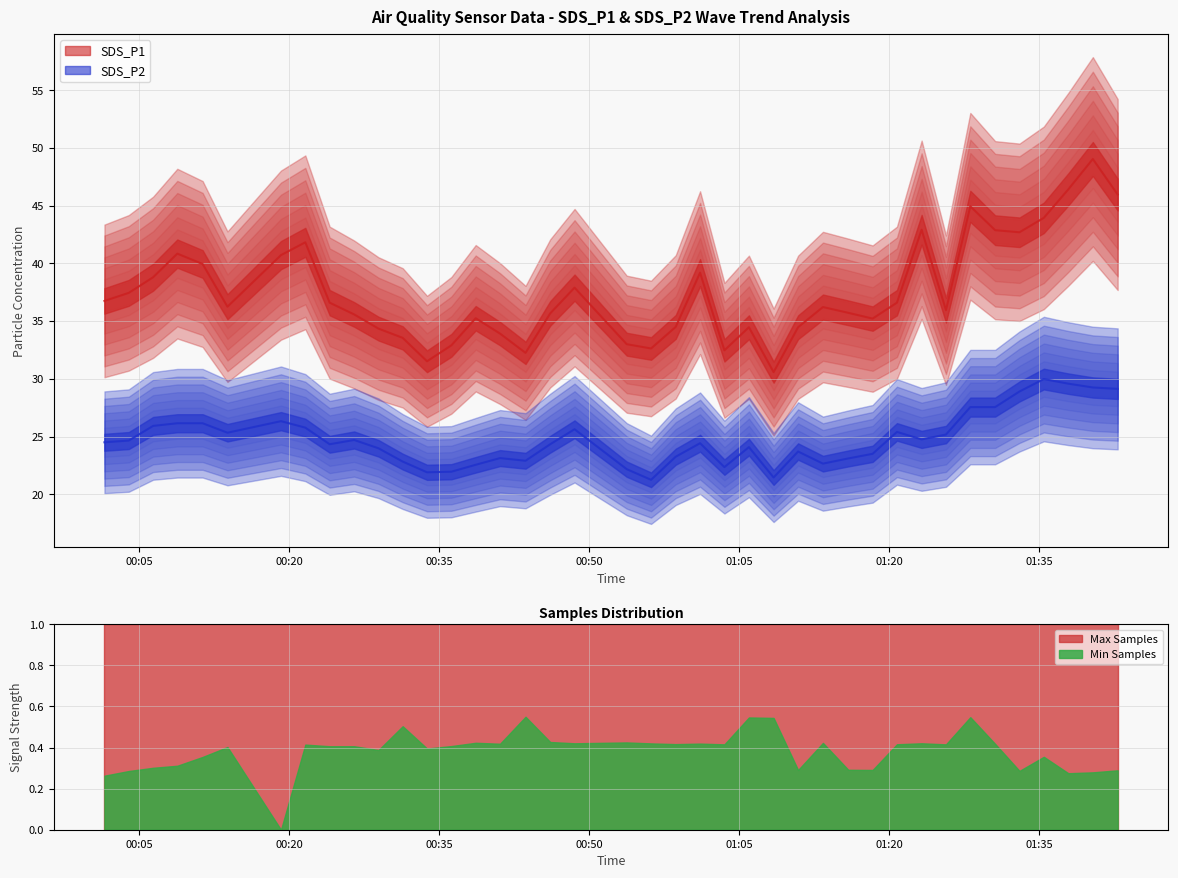

What is the total value across all series at 2022/05/07 01:28:05?

72.5